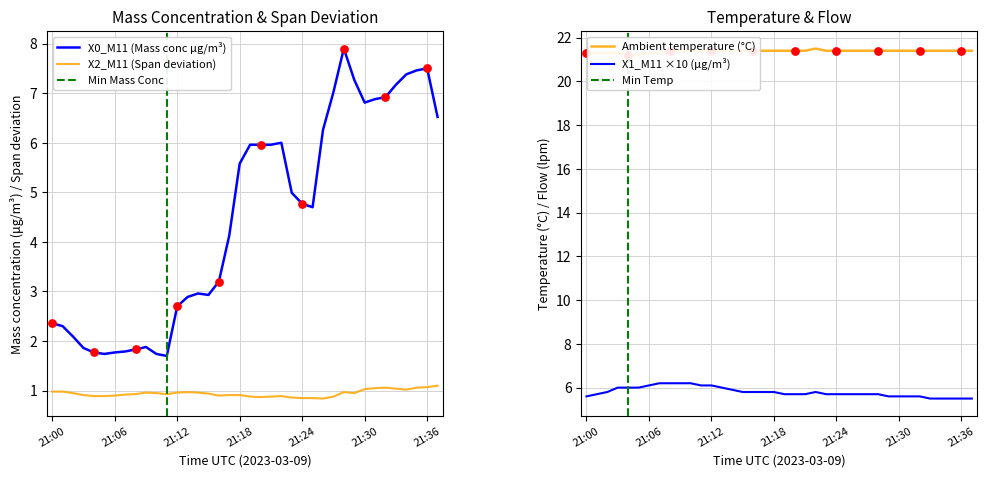

Which series contains the highest Y value?

Ambient temperature (°C)